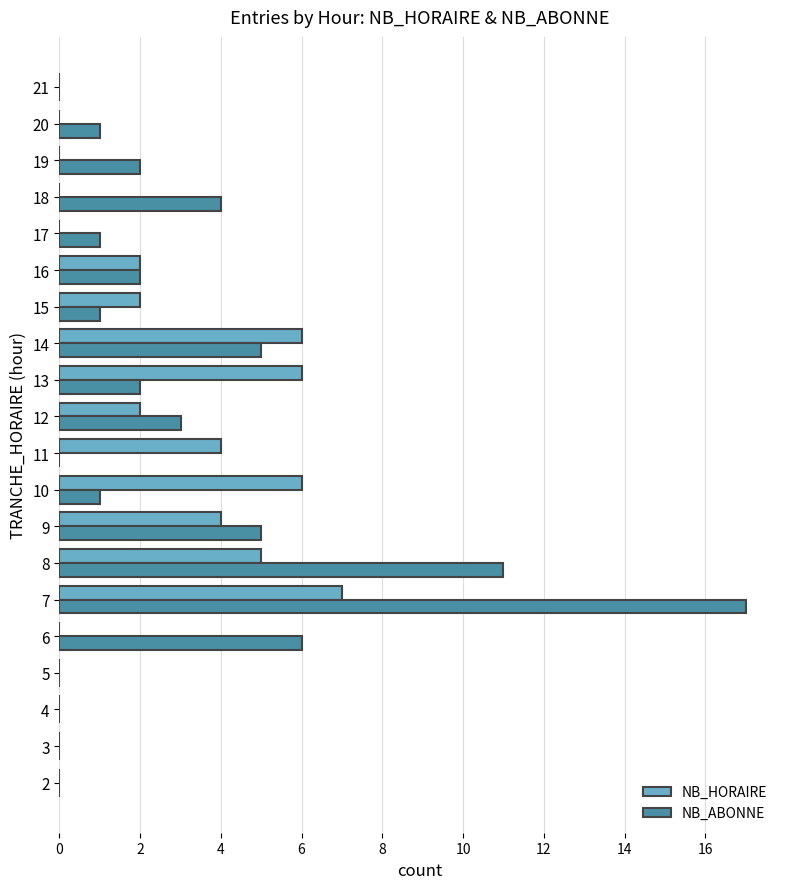

What is the sum of all NB_HORAIRE values?

44